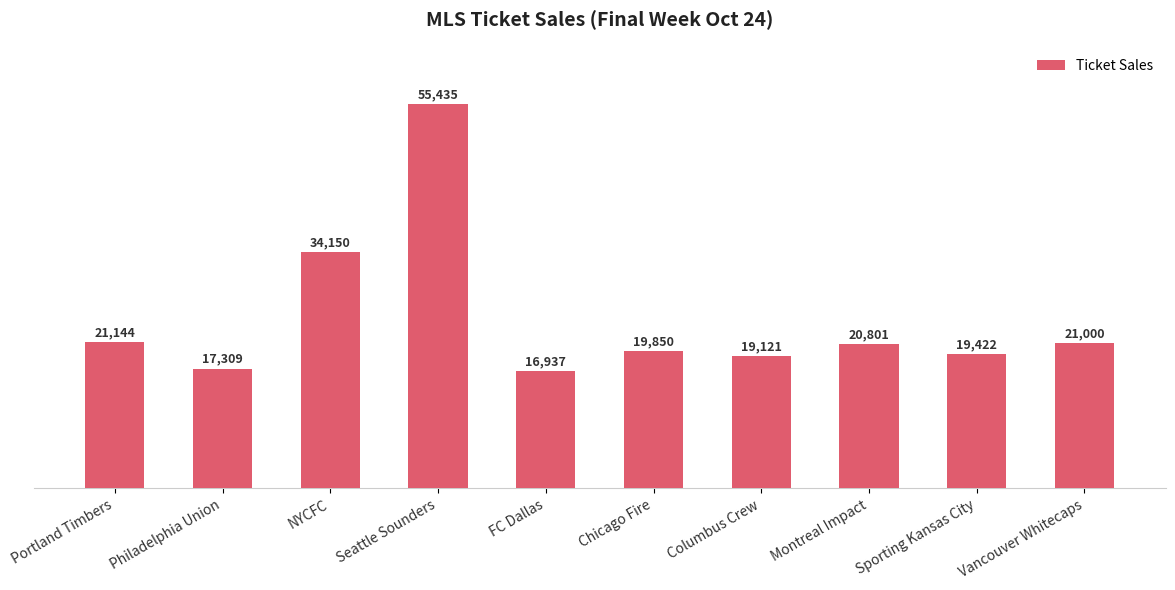

Between Vancouver Whitecaps and Seattle Sounders, which is larger?

Seattle Sounders